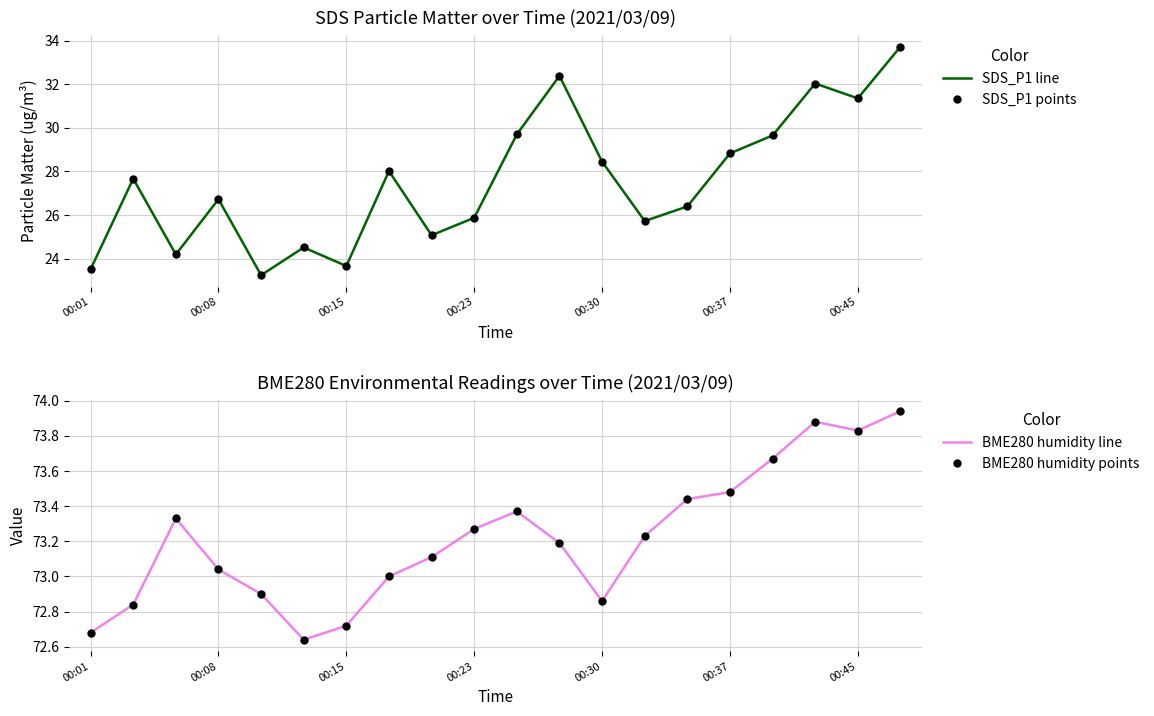

Between 10 and 11, which is larger?

11